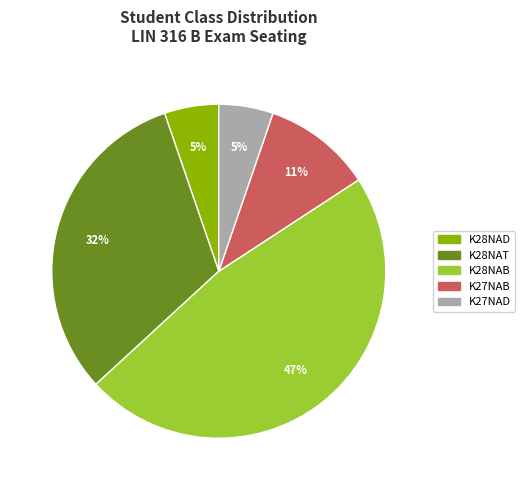

Is there any slice that represents more than half of the pie?

No